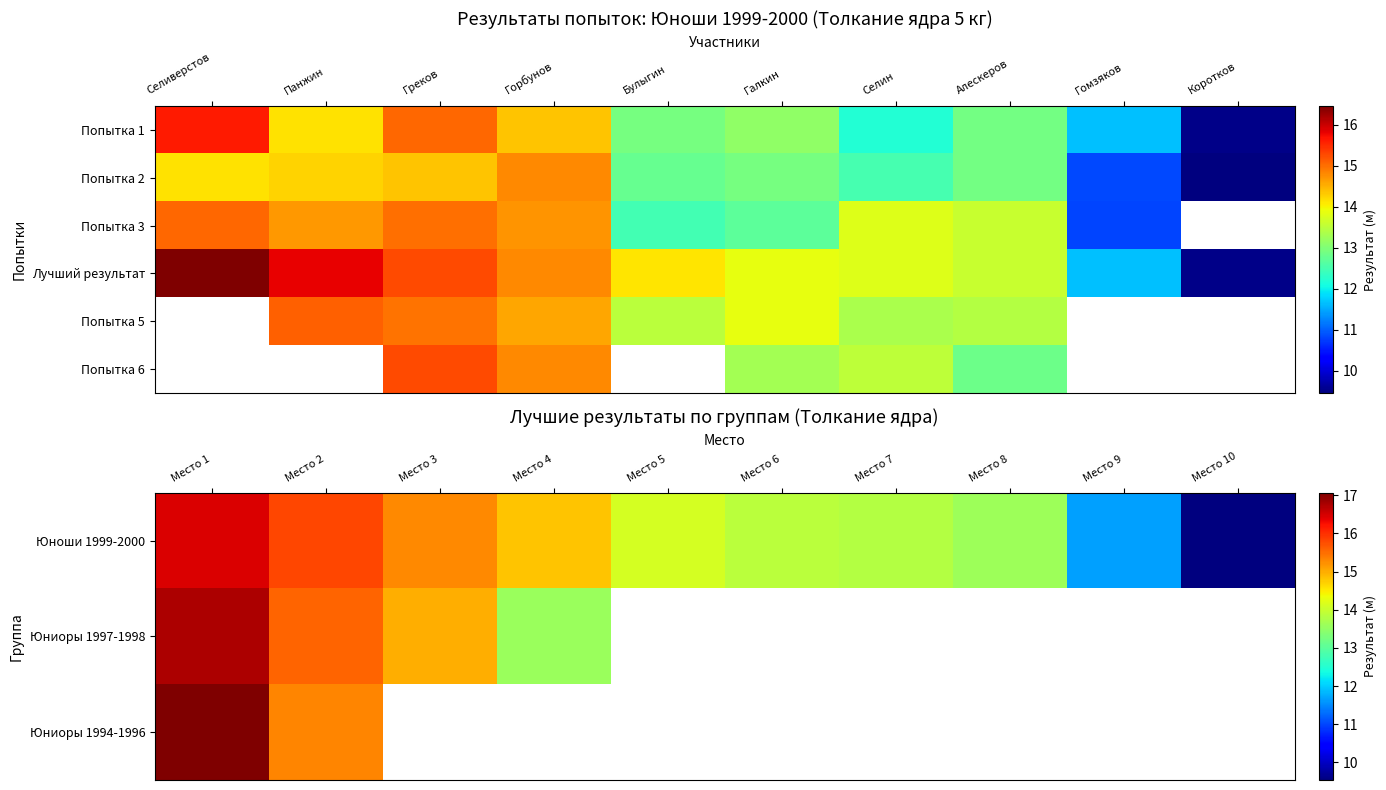

Count the number of data series in this chart.

6